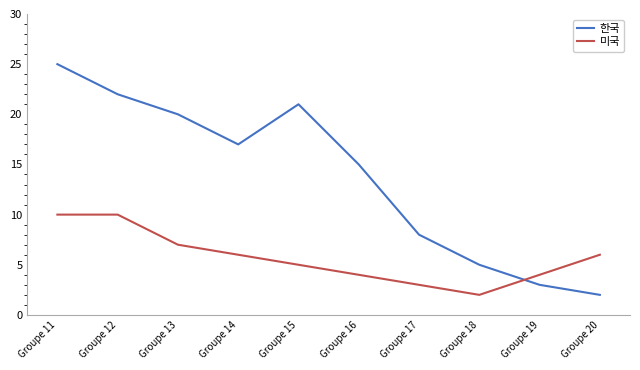

True or false: 미국 and 한국 cross at least once.

True